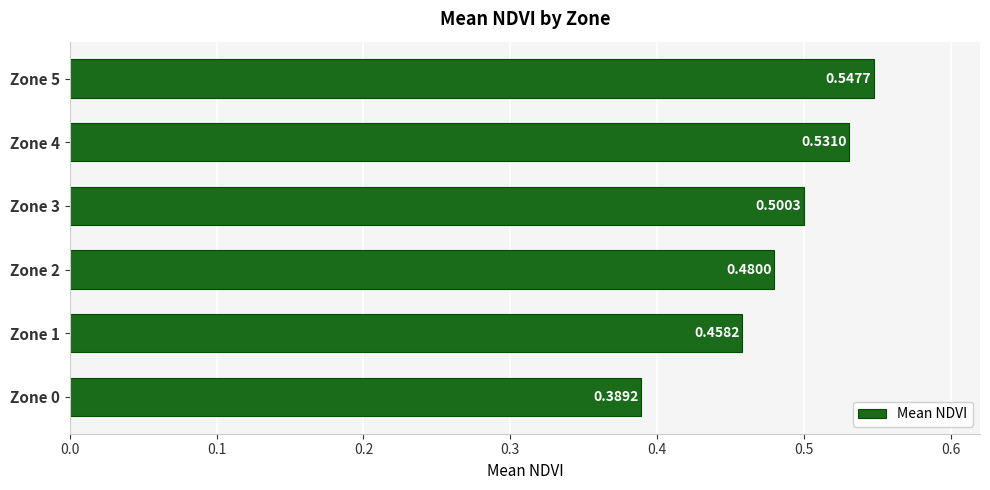

What is the sum of the values at Zone 0 and Zone 2?

0.9